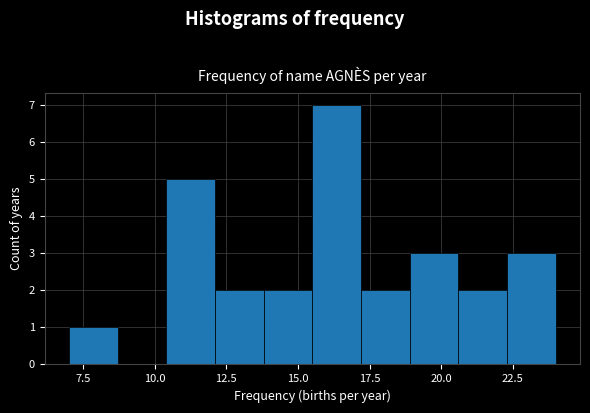

Read against the x-axis, roughly where is the centre of the tallest bar?

16.5